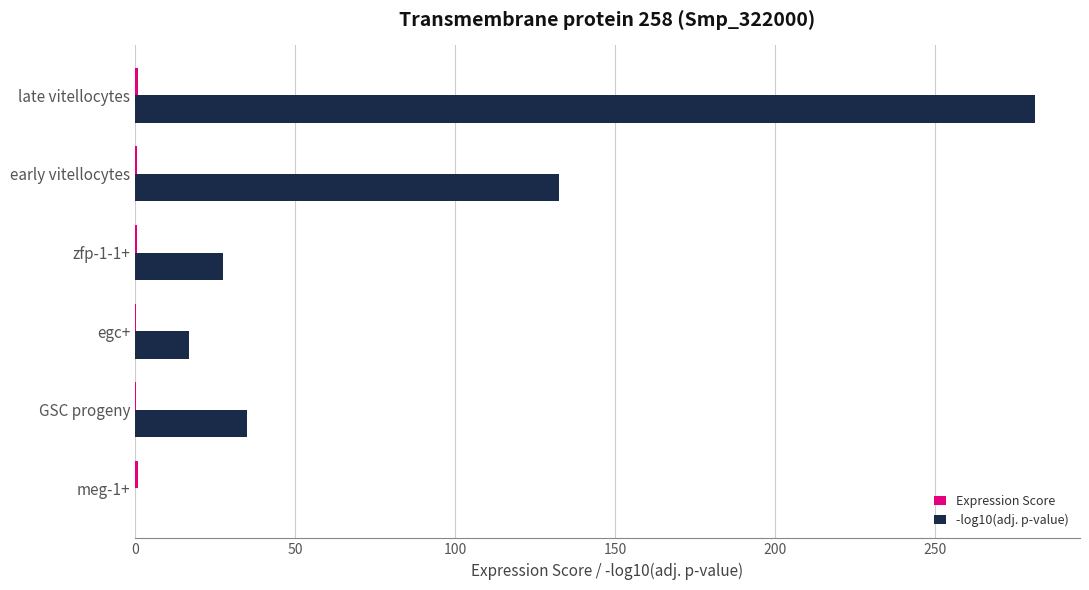

Which category has the highest value across all series?

late vitellocytes